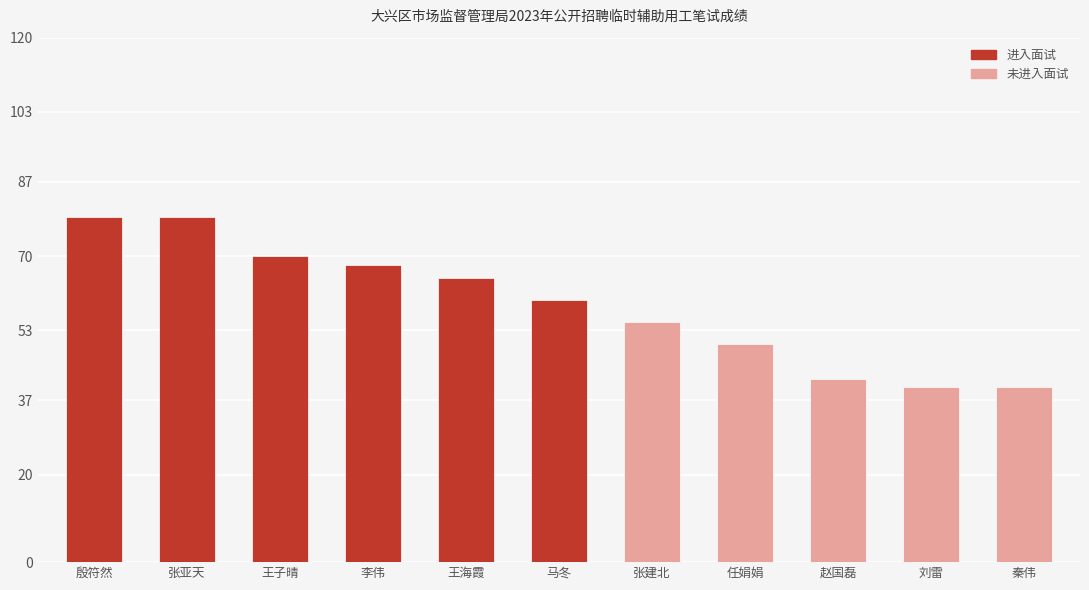

What is the value of the 4th bar from the left?

68